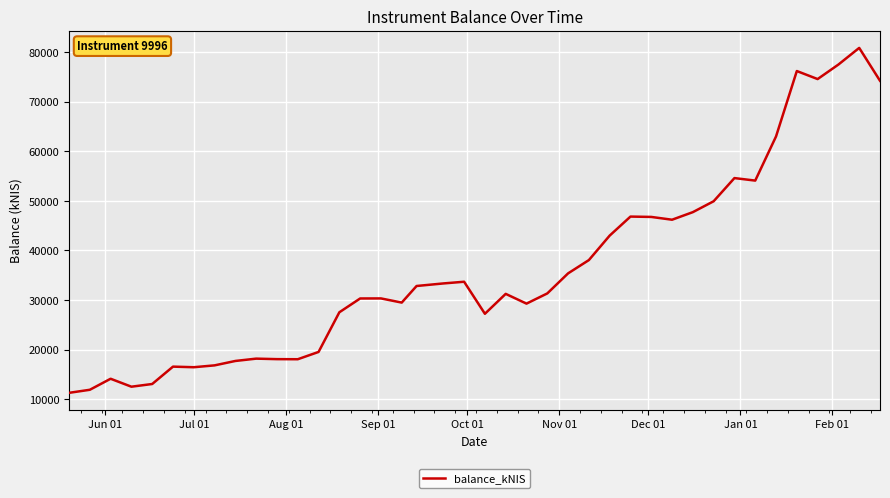

How many distinct data groups are displayed?

1